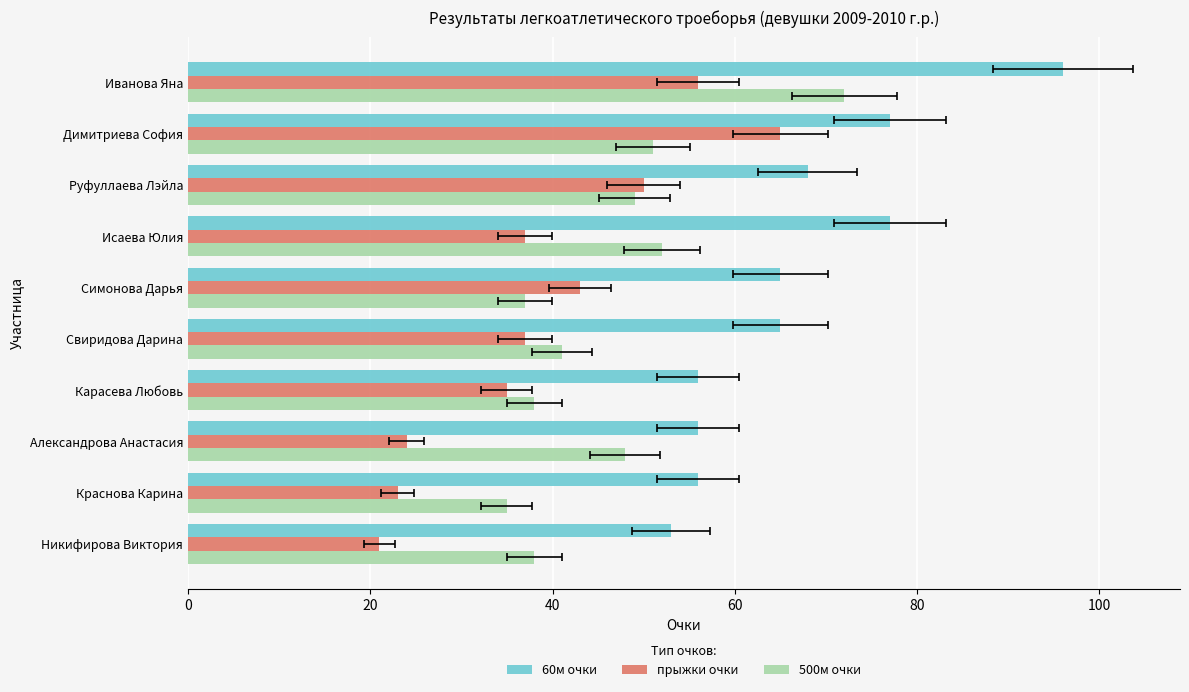

What are all the series names shown in the legend?

60м очки, прыжки очки, 500м очки